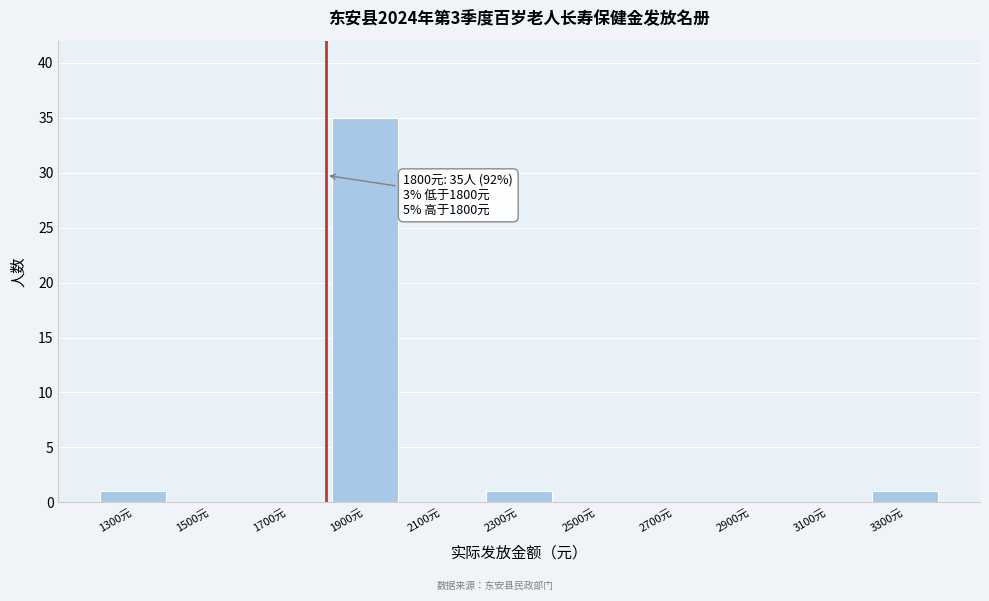

Which range on the x-axis has the tallest bar?

1800 to 2000